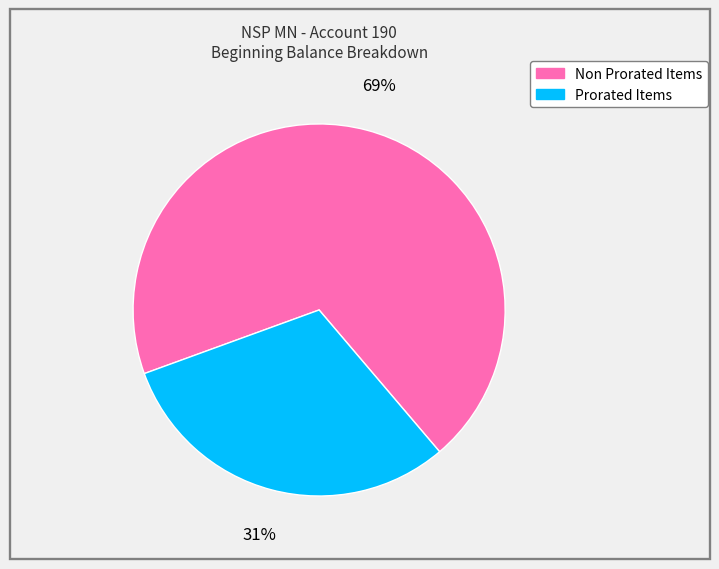

Rank the categories by value from lowest to highest.

Prorated Items, Non Prorated Items